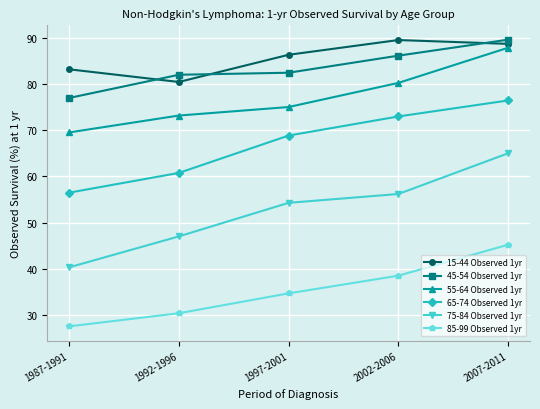

Which series has the largest range (max minus min)?

75-84 Observed 1yr